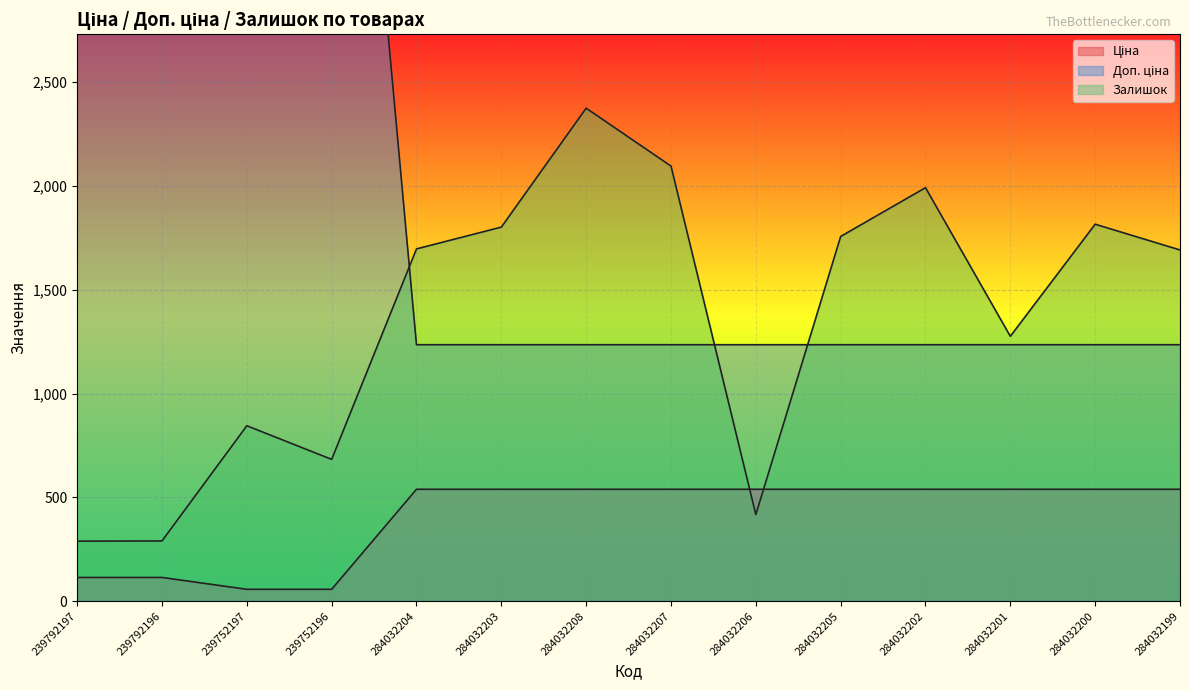

At how many categories does at least one series exceed 6674?

2